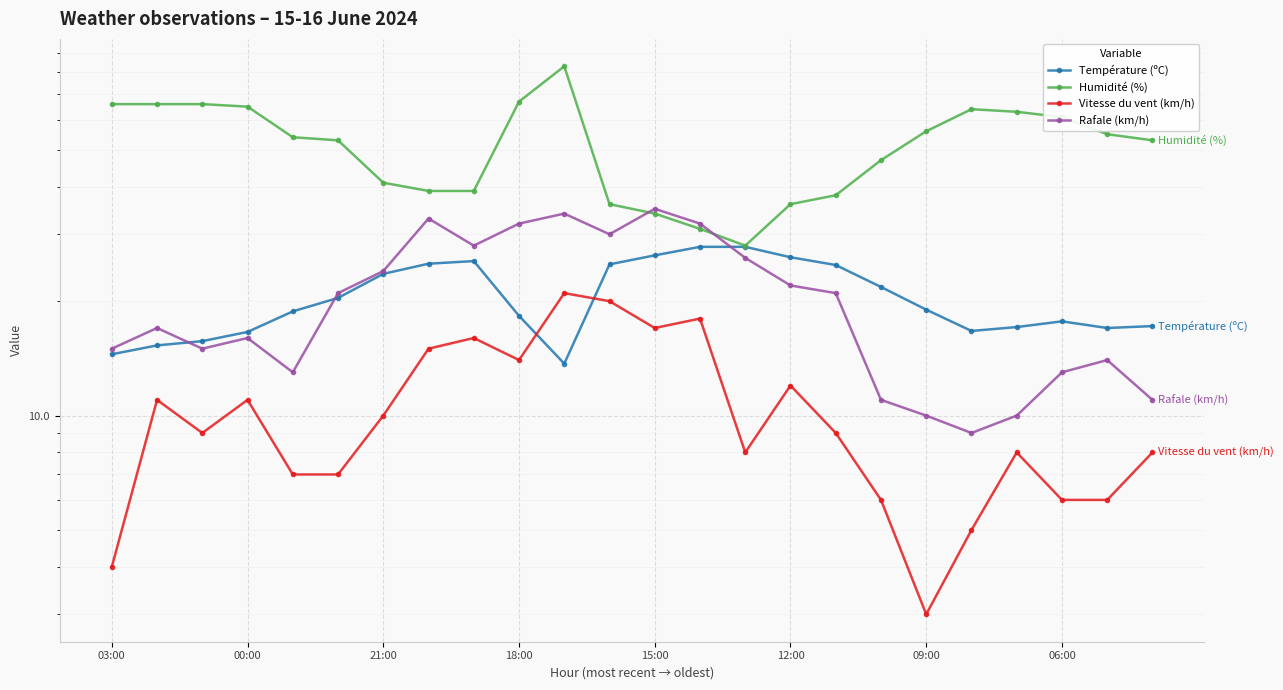

Read the Rafale (km/h) value at 21:00.

15.0